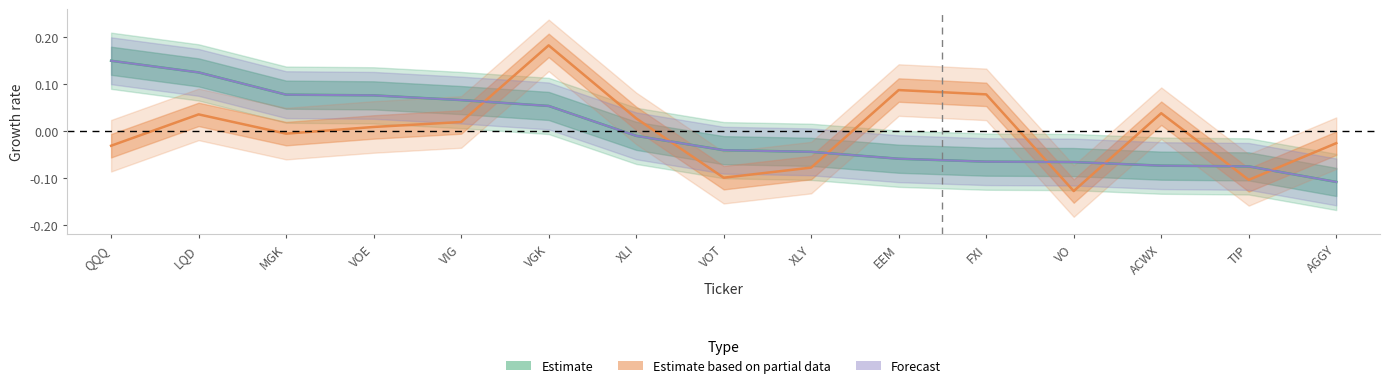

What is the total value across all series at QQQ?

0.3